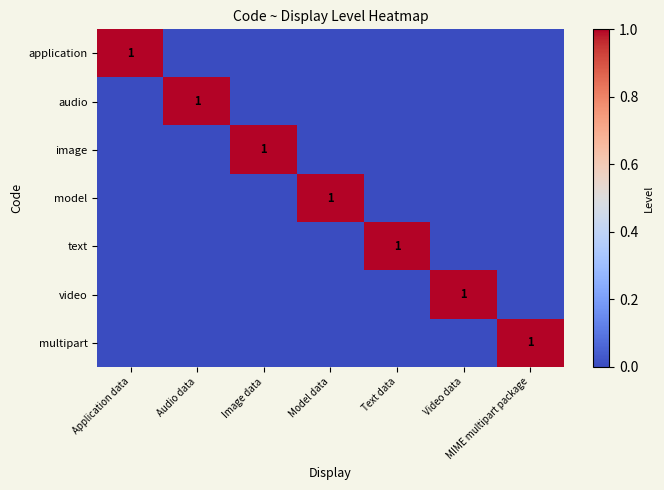

What is the total value across all series at MIME multipart package?

1